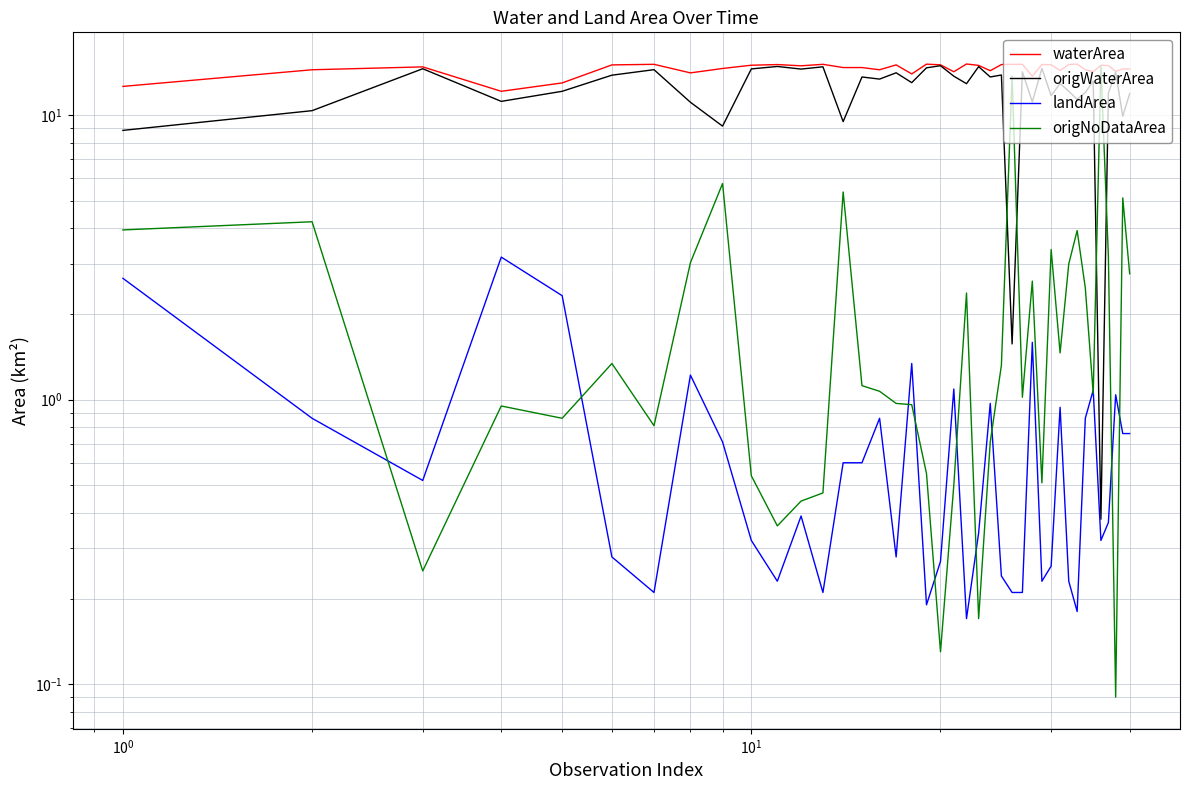

How many interior local peaks does the waterArea series have?

10